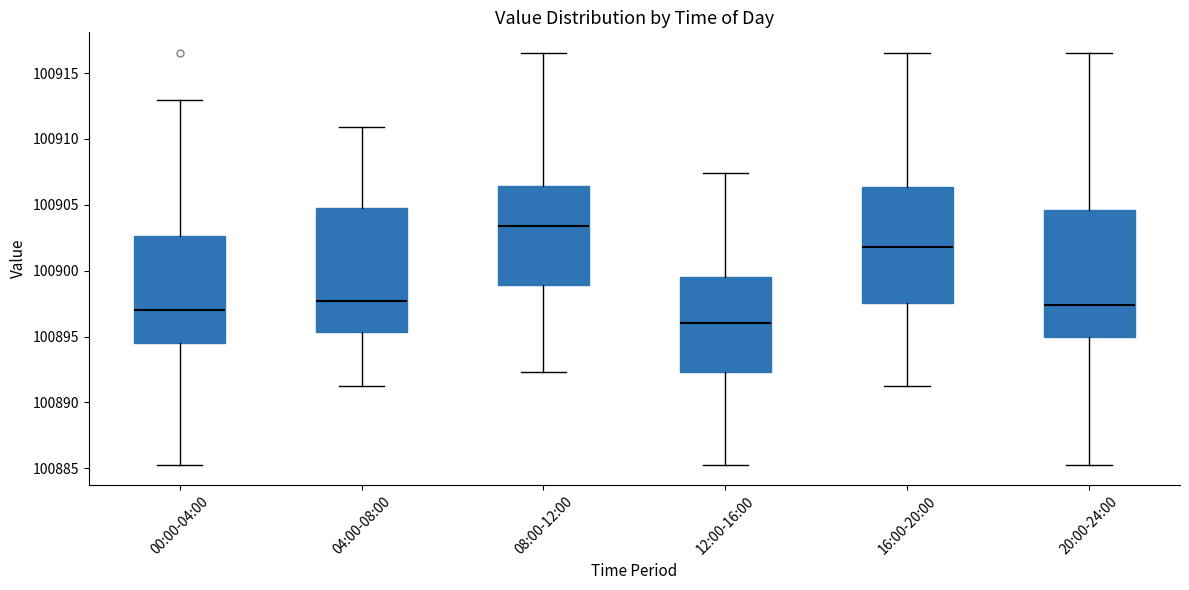

Which box has the highest median line?

08:00-12:00